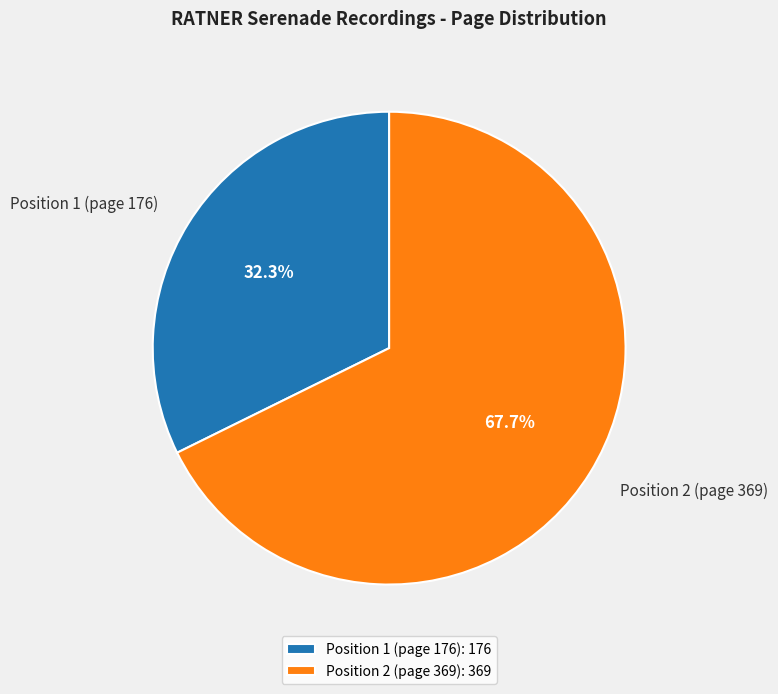

Rank the categories by value from highest to lowest.

Position 2 (page 369), Position 1 (page 176)